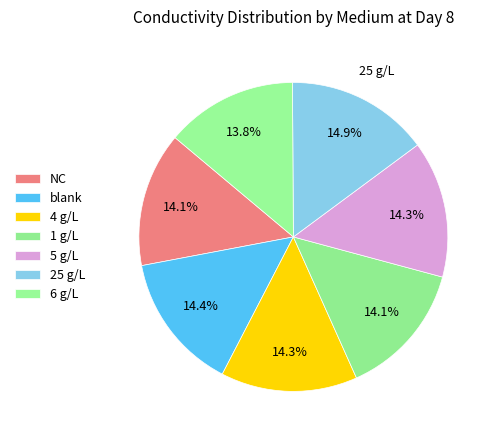

Count the number of slices in the pie.

7